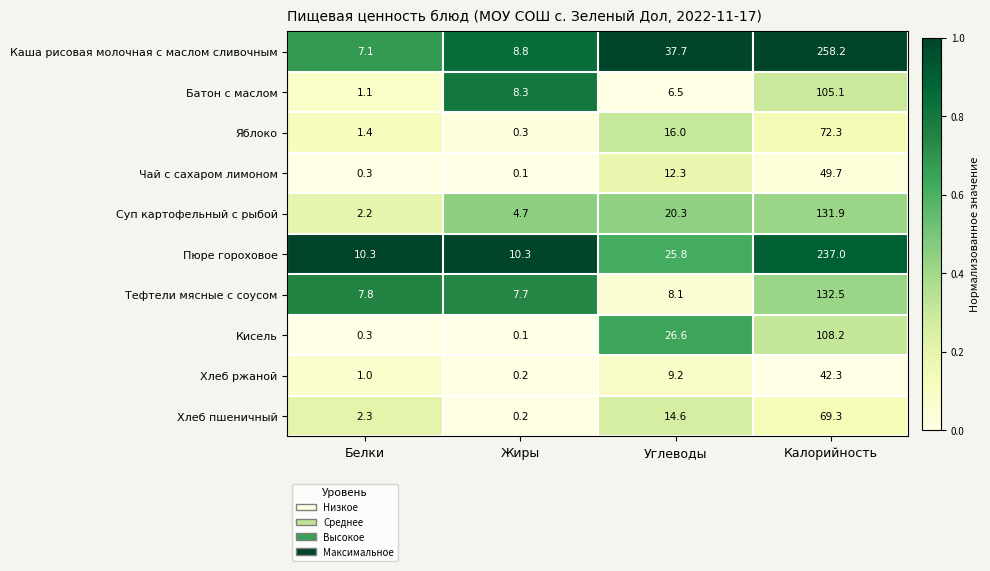

What value does the Яблоко series have at Белки?

1.4